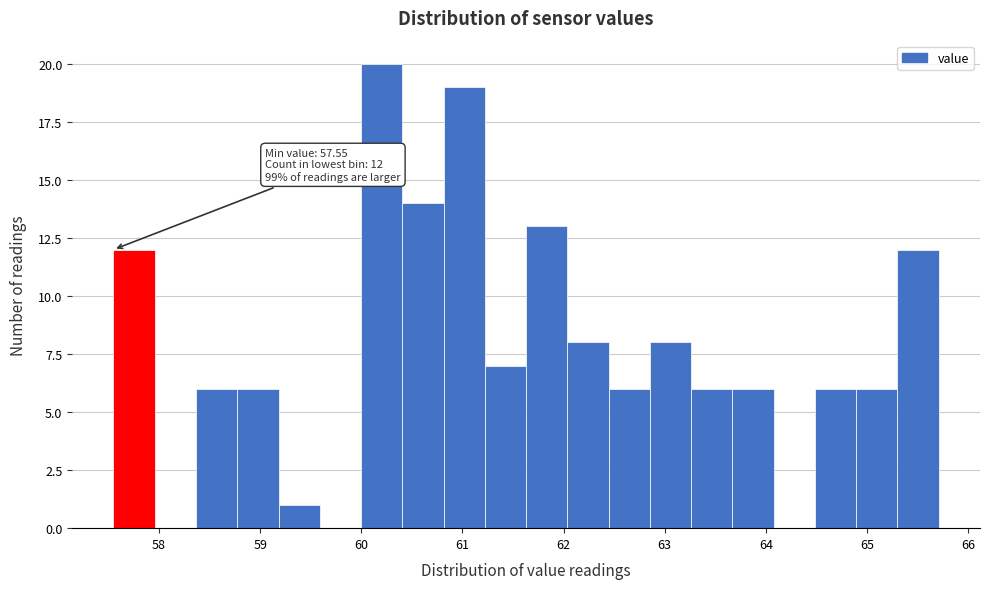

Over which range of the x-axis is the bar tallest?

60.0 to 60.4